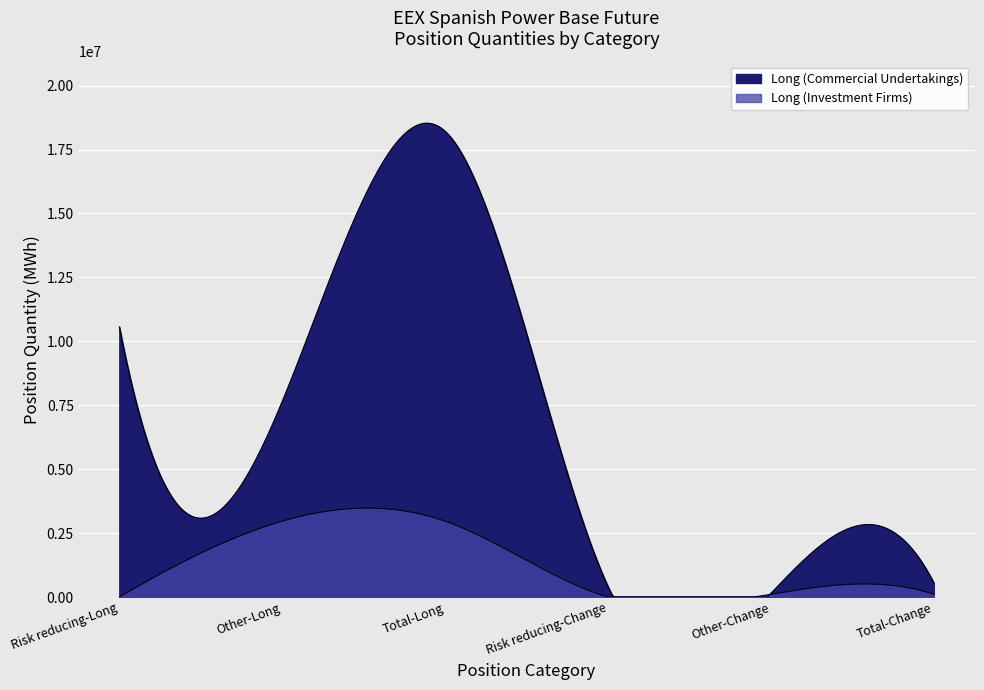

List the series in order of their peak value, highest first.

Long (Commercial Undertakings), Long (Investment Firms)